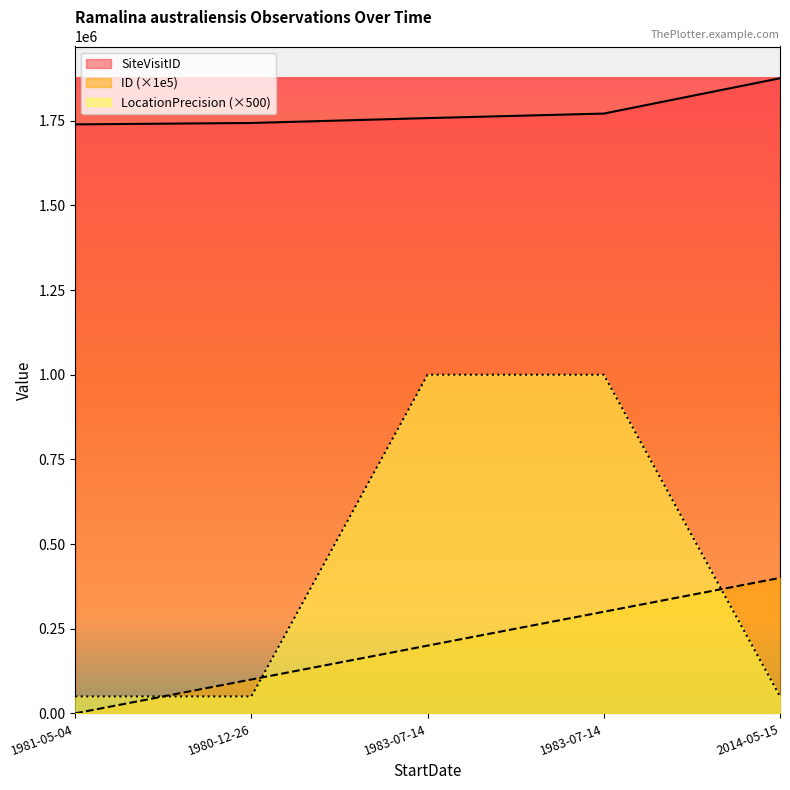

True or false: ID and LocationPrecision cross at least once.

True